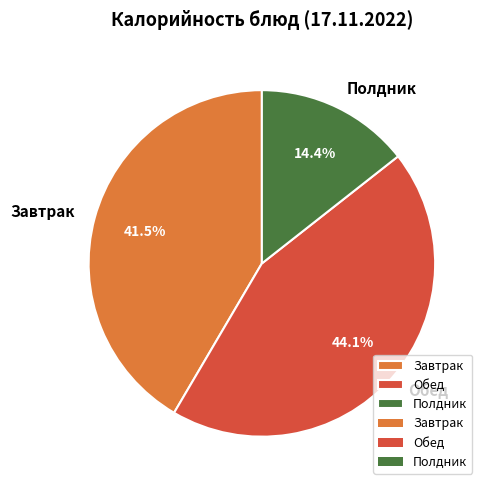

Does any single category account for the majority?

No